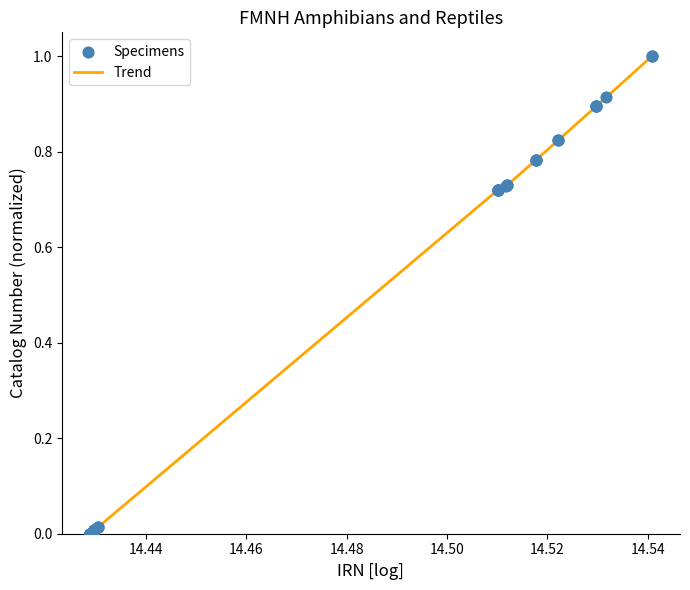

What is the greatest value displayed?

1.0